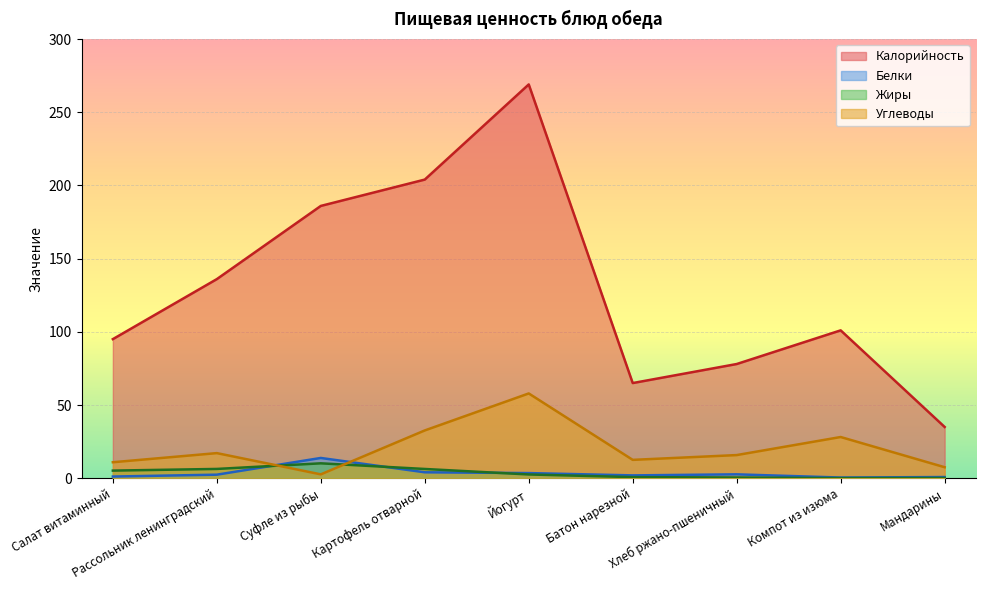

What is the total value across all series at Хлеб ржано-пшеничный?

96.9